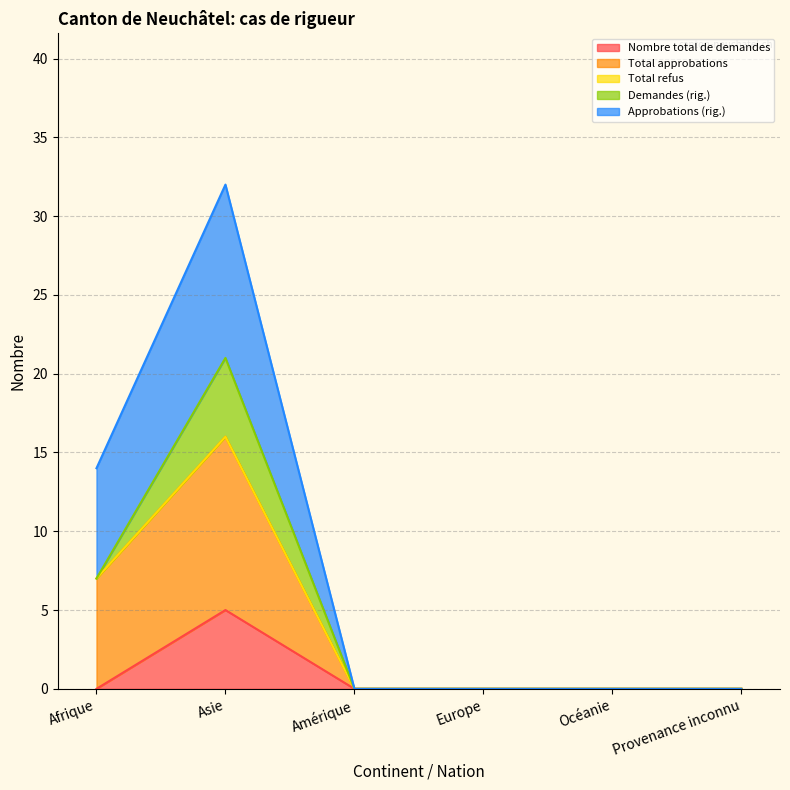

True or false: Approbations (rig.) has a value of 7 at Afrique.

True